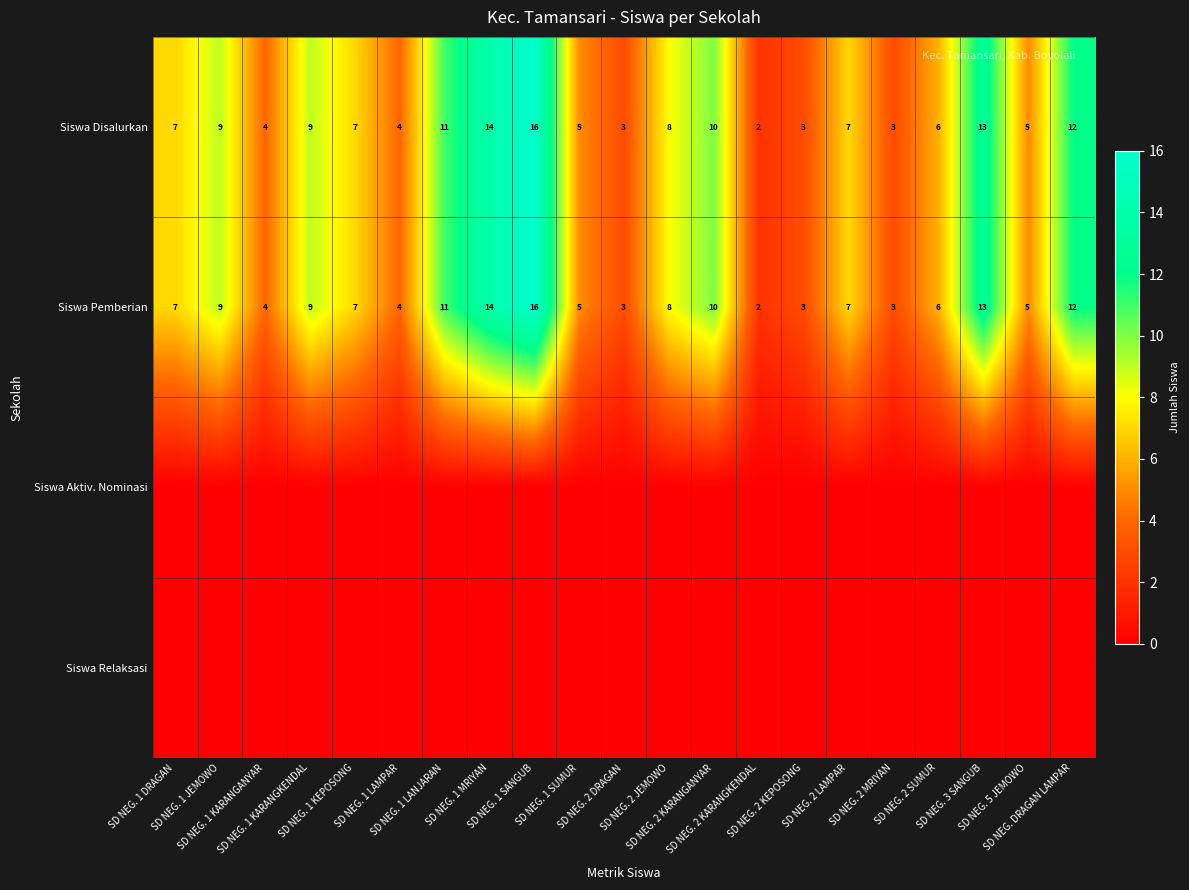

How many data points does each series have?

21